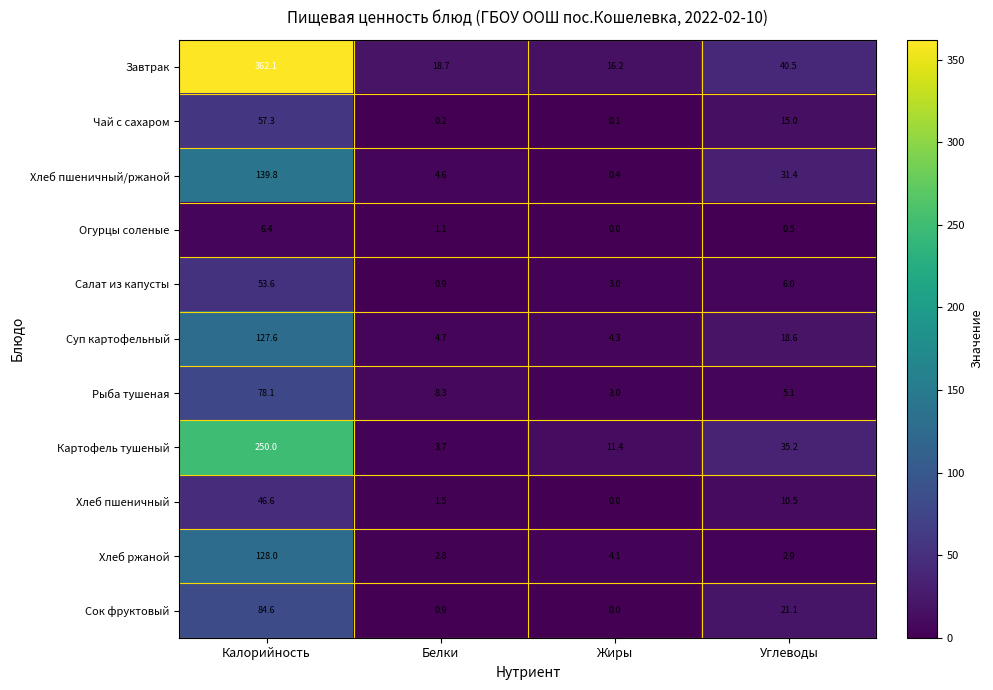

What is the maximum value for Салат из капусты?

53.6